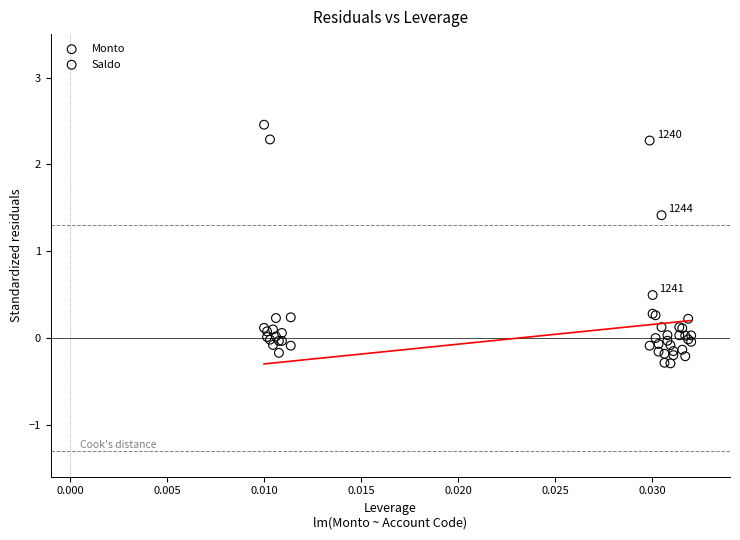

In the Saldo series, what Y value is closest to 1?

0.3